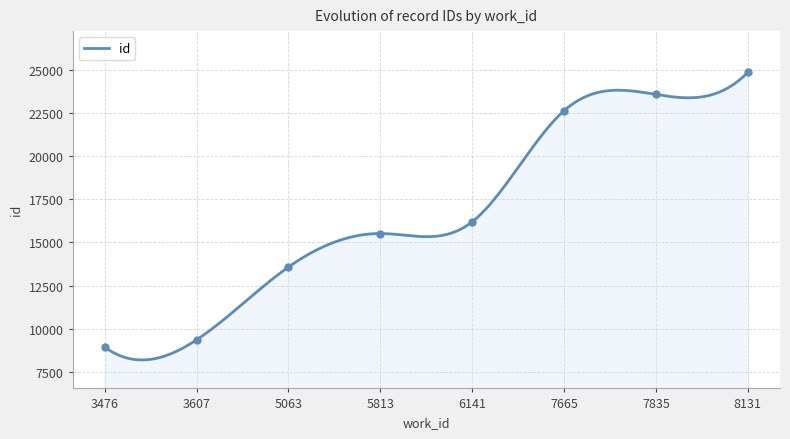

Approximately how many times larger is the value at 3476 compared to 6141?

0.6